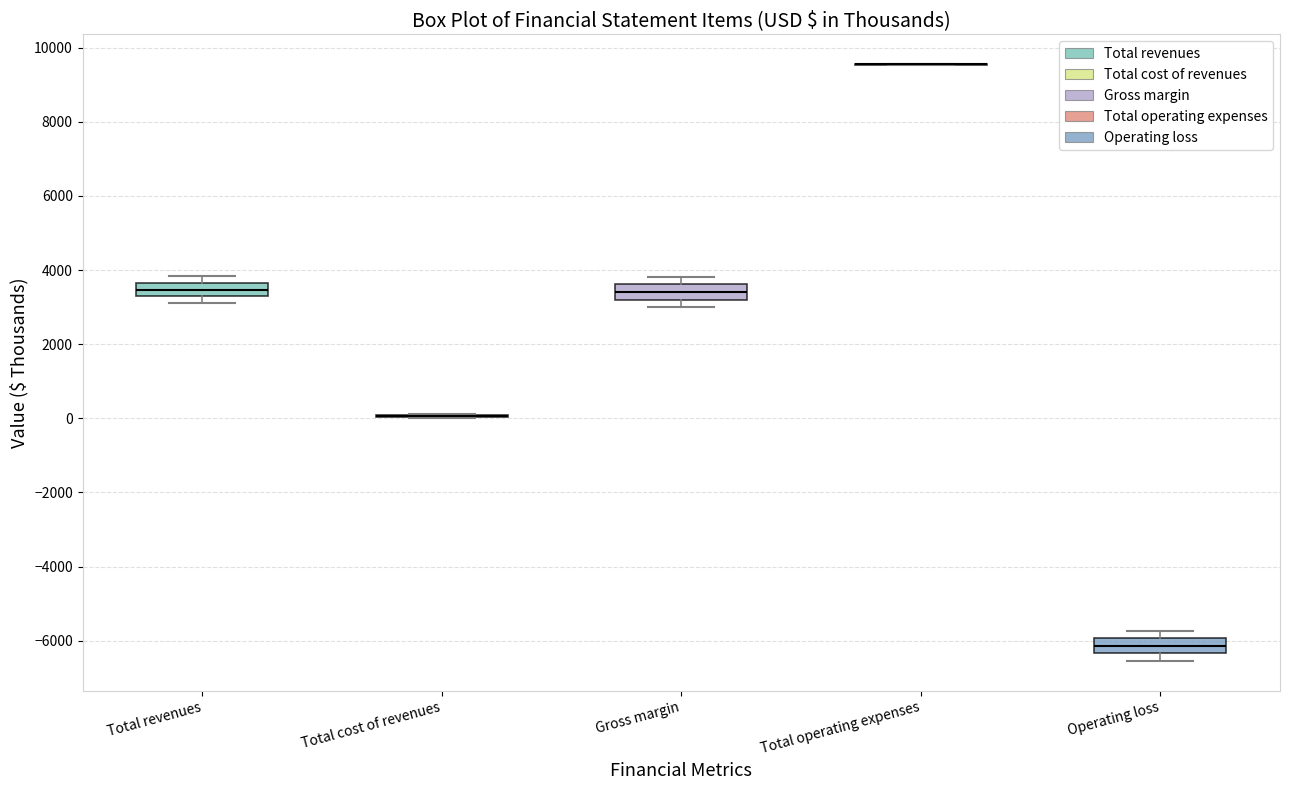

Reading left to right, read every box against the y-axis: the position of its median line, the range the box covers, and the ends of its whiskers. The values are not printed on the chart, so give them approximately, as read against the axis.

Total revenues: median 3400, box 3200 to 3600, whiskers 3200 (just below the box's lower edge) to 3800
Total cost of revenues: box collapsed to a line at 0, whiskers 0 to 200
Gross margin: median 3400, box 3200 to 3600, whiskers 3000 to 3800
Total operating expenses: box collapsed to a line at 9600, whiskers 9600 to 9600
Operating loss: median -6200, box -6400 to -6000, whiskers -6600 to -5800